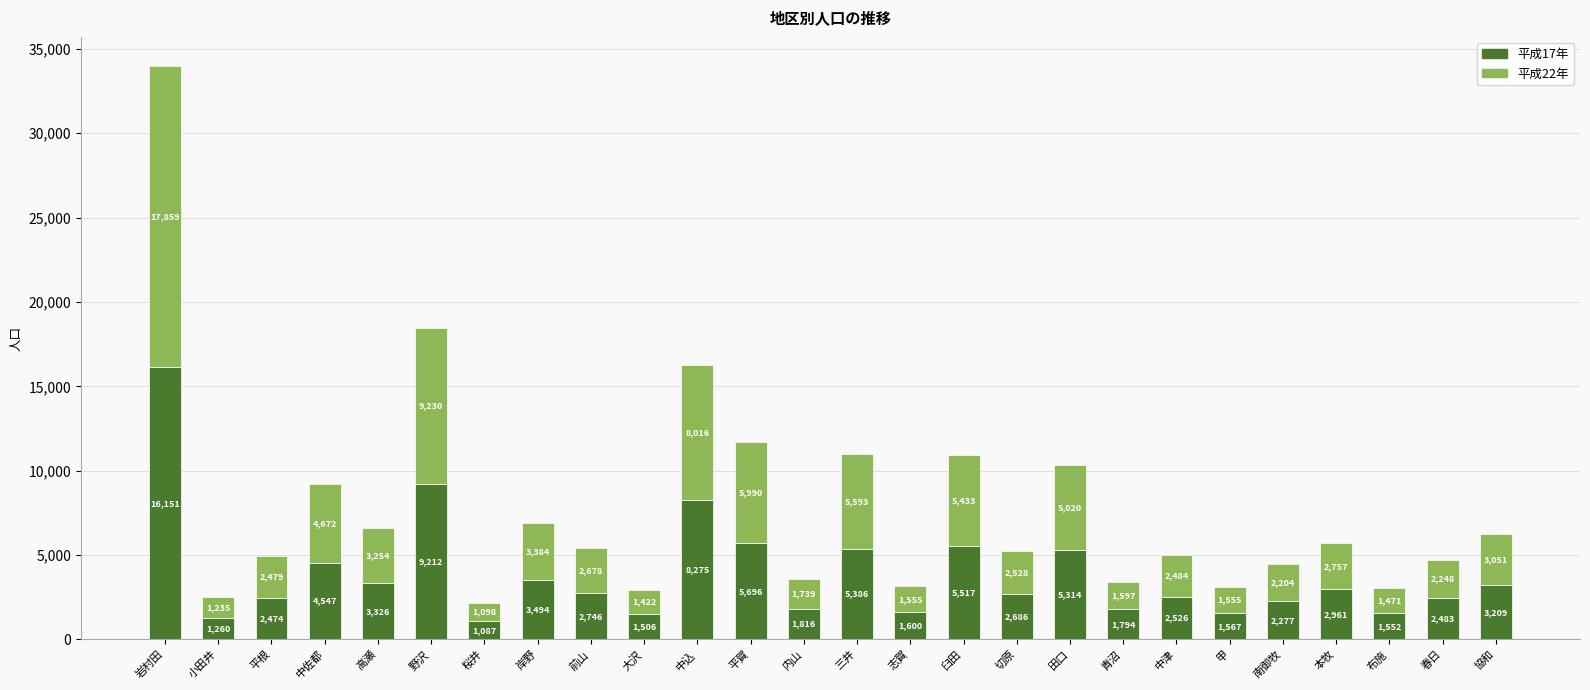

At which category is the sum across all series the highest?

岩村田